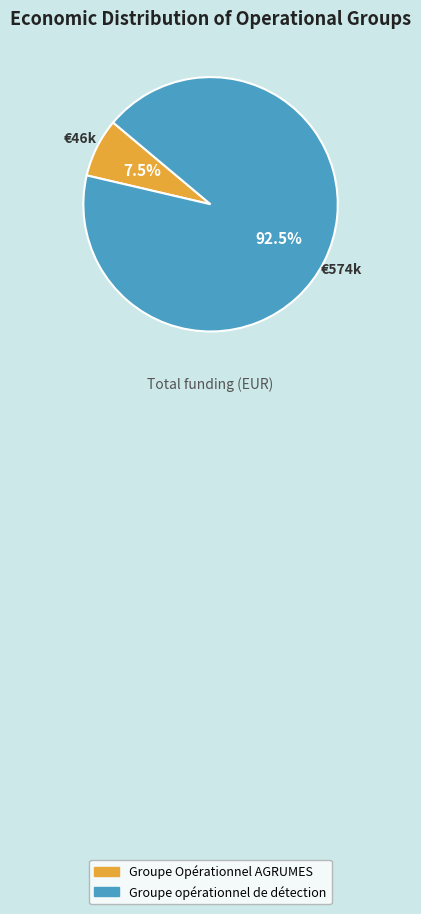

Which has a higher value, Groupe Opérationnel AGRUMES or Groupe opérationnel de détection?

Groupe opérationnel de détection